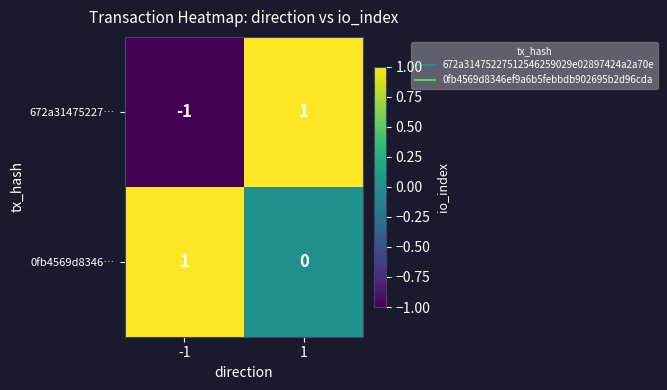

What is the maximum value shown in the chart?

1